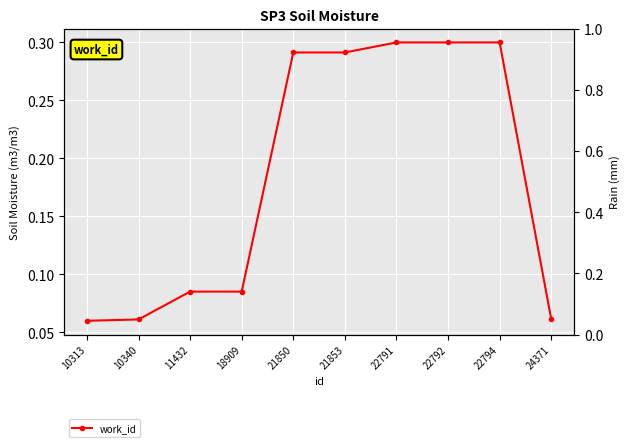

The value at 10313 is 0.1. True or false?

True